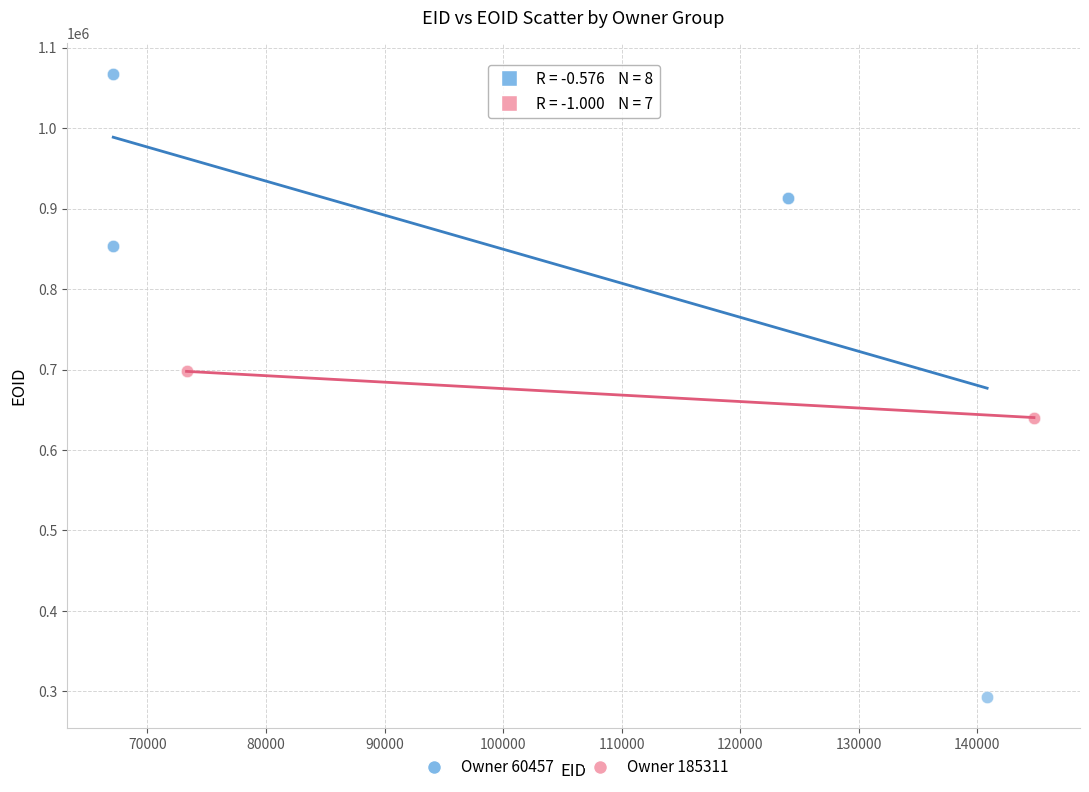

What are all the series names shown in the legend?

Owner 60457, Owner 185311